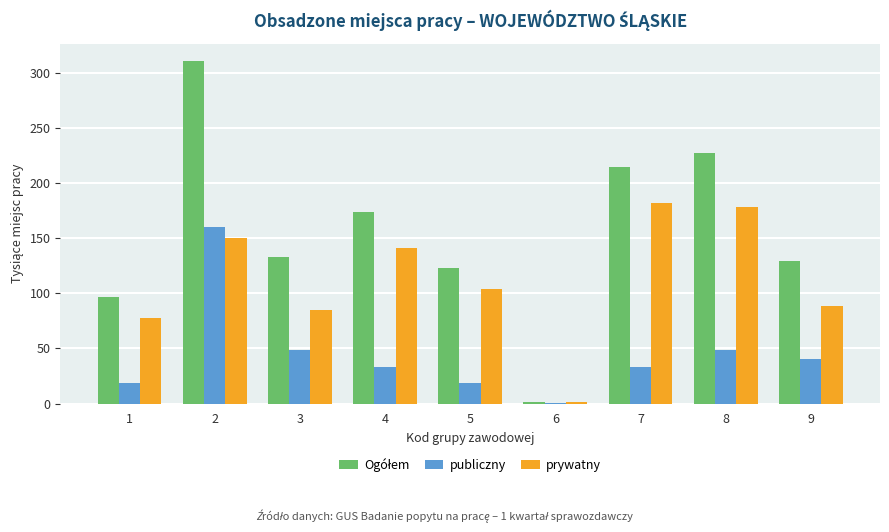

How many distinct data groups are displayed?

3